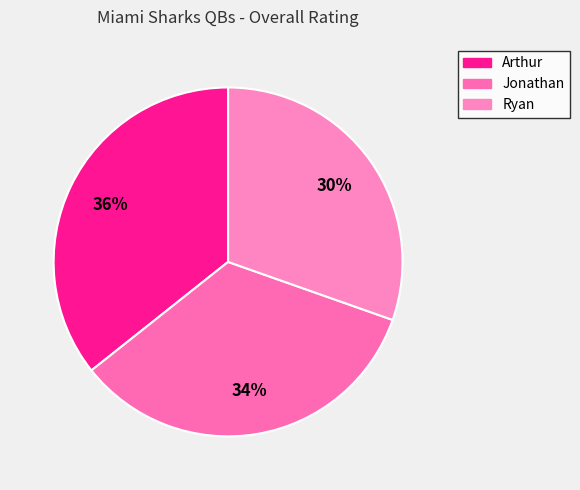

Does Ryan represent more than half of the total?

No